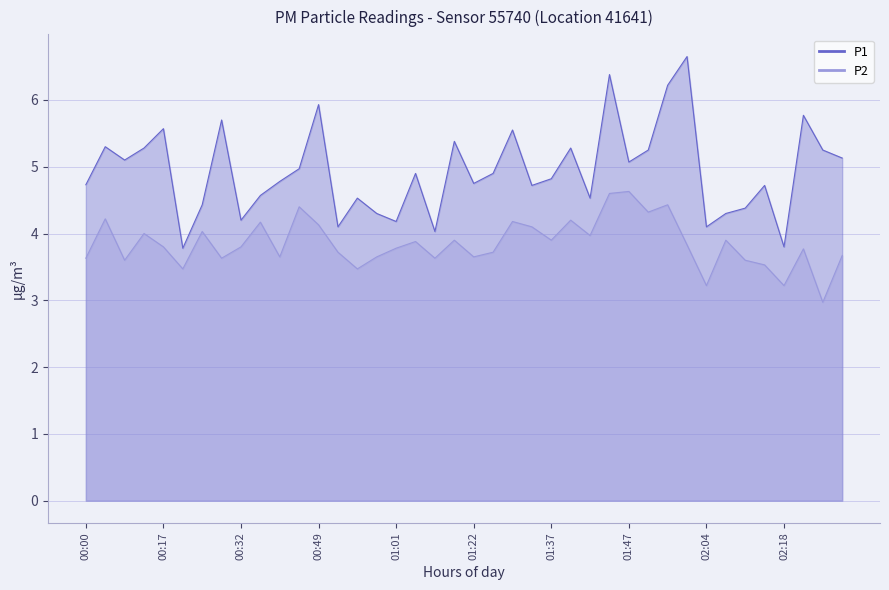

At which label does P1 first exceed 4?

00:00